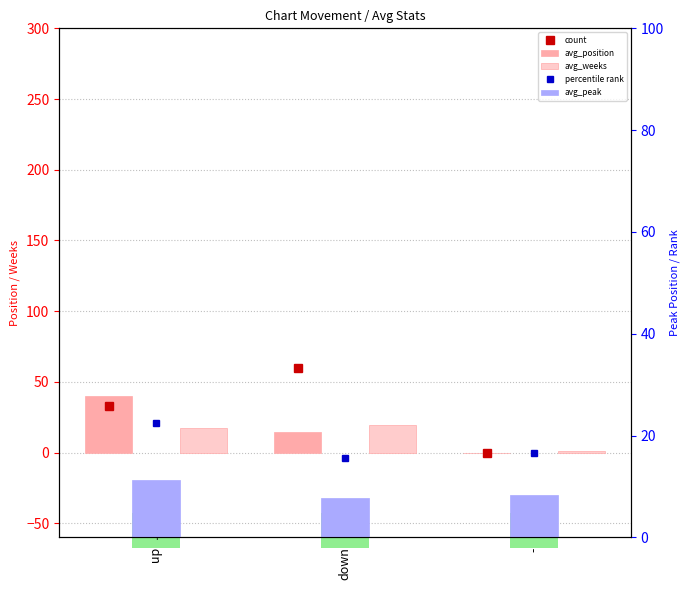

The value of avg_weeks at - is 1.4. True or false?

False